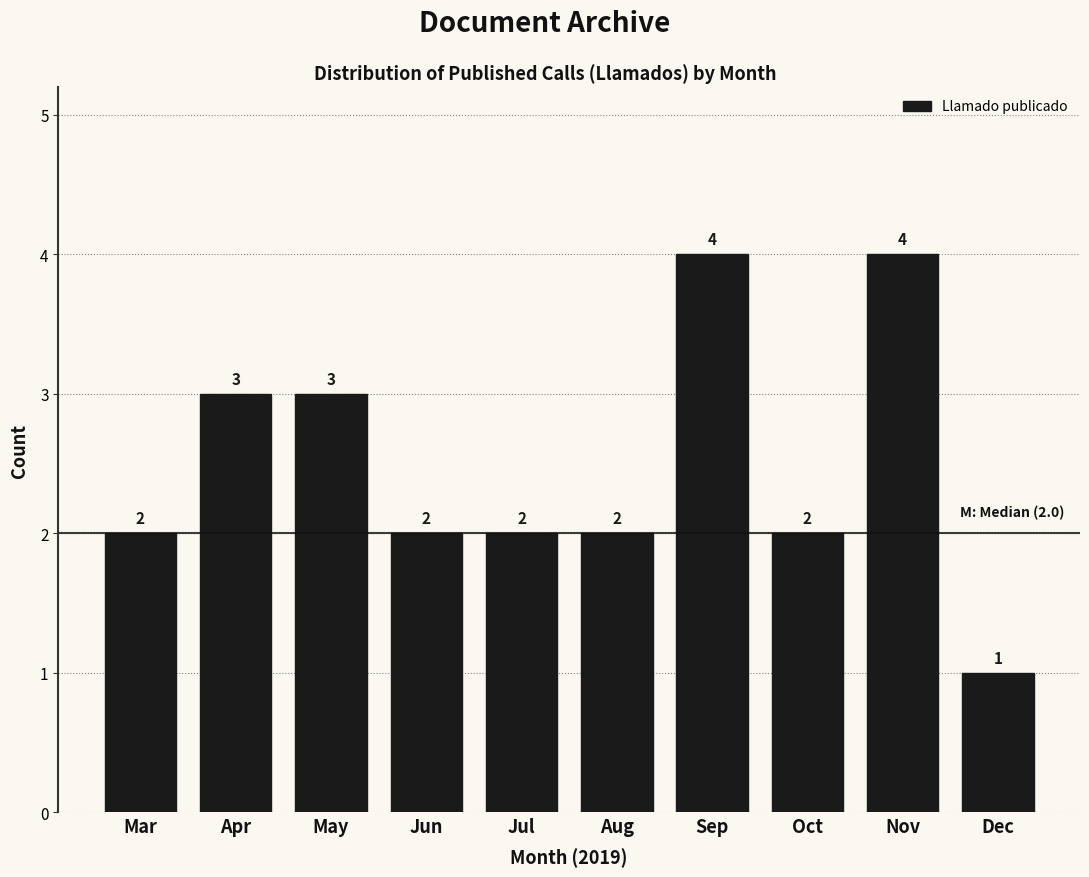

Reading left to right, list all the values displayed in this chart.

2	3	3	2	2	2	4	2	4	1